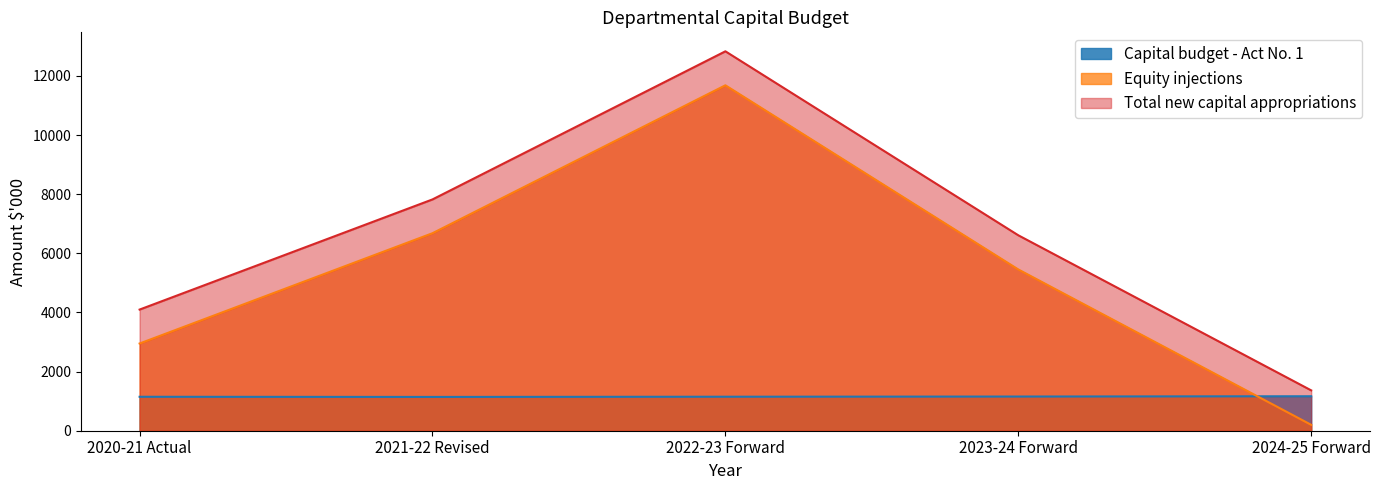

True or false: Equity injections and Capital budget - Act No. 1 intersect in this chart.

True